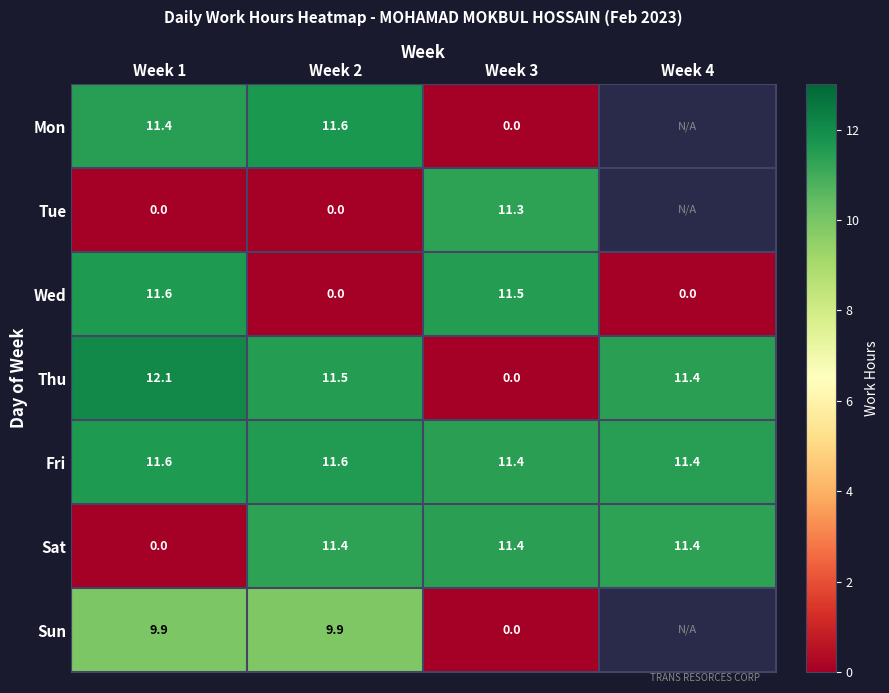

What is the sum of the Thu values at Week 3 and Week 4?

11.4